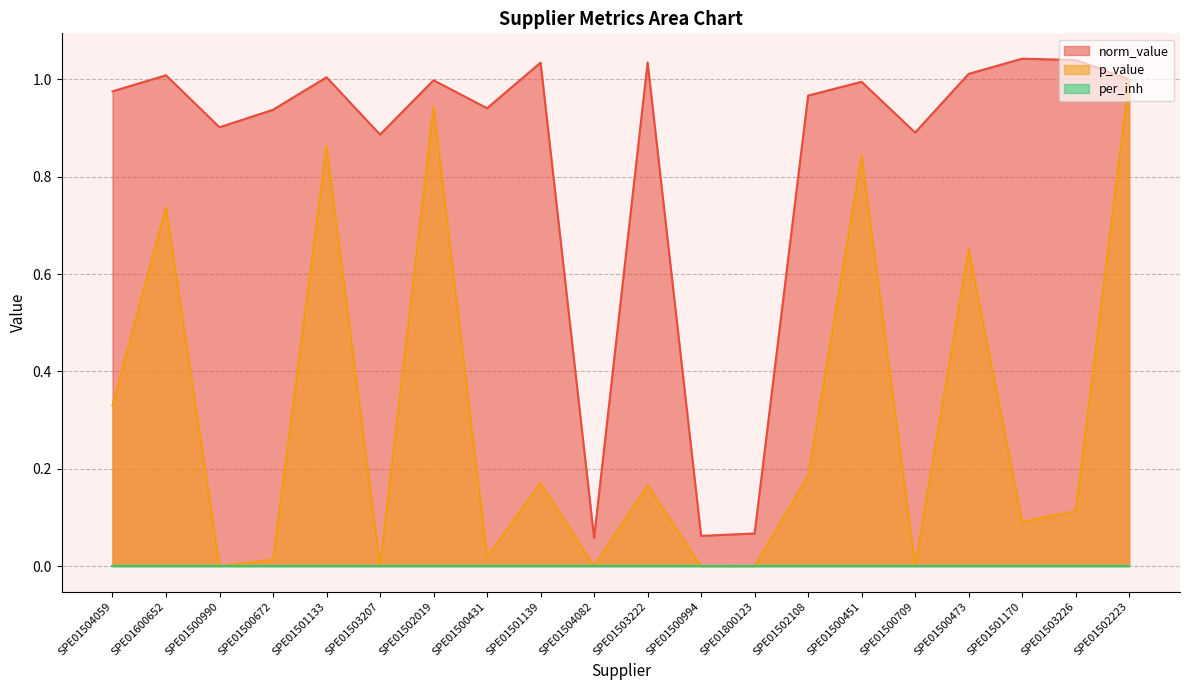

The value of p_value at SPE01500672 is 0.0. True or false?

False